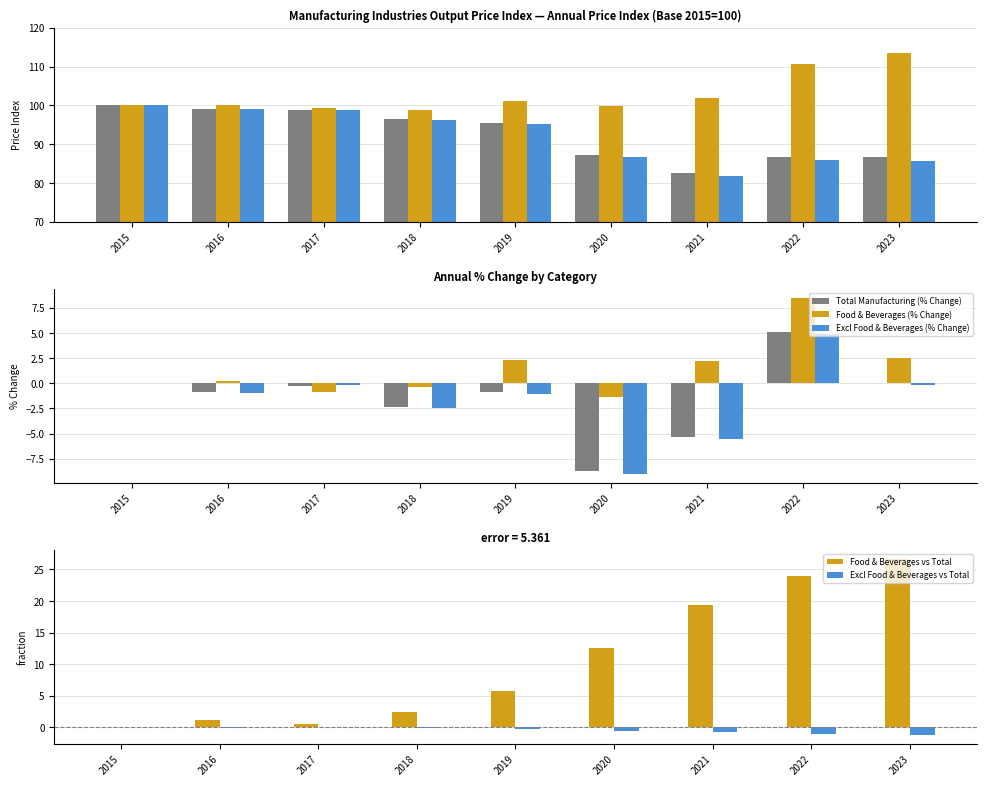

What is the minimum value shown in the chart?

81.8